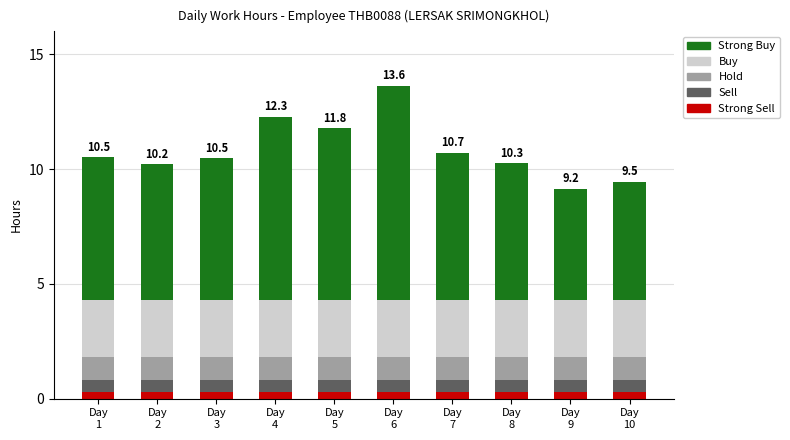

How many series are shown in this chart?

5